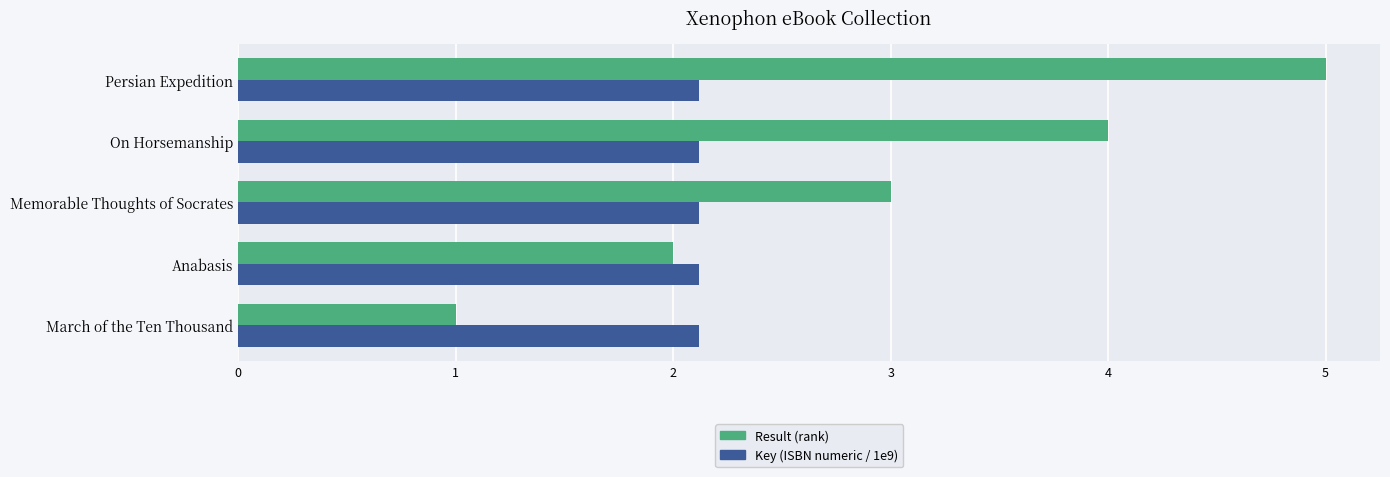

What is the average value of the Result (rank) series?

3.0